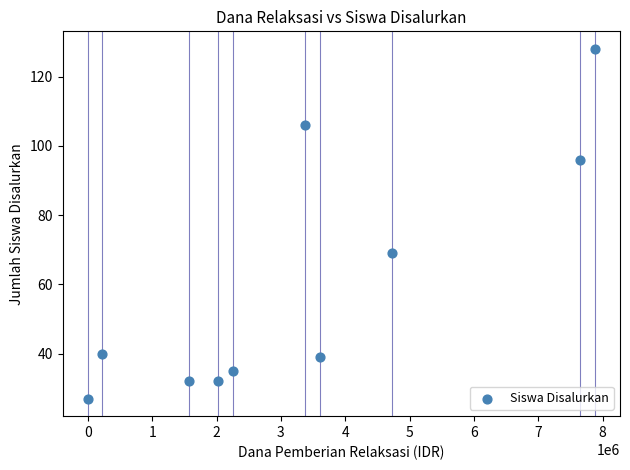

What Y value in the scatter plot is closest to 77?

69